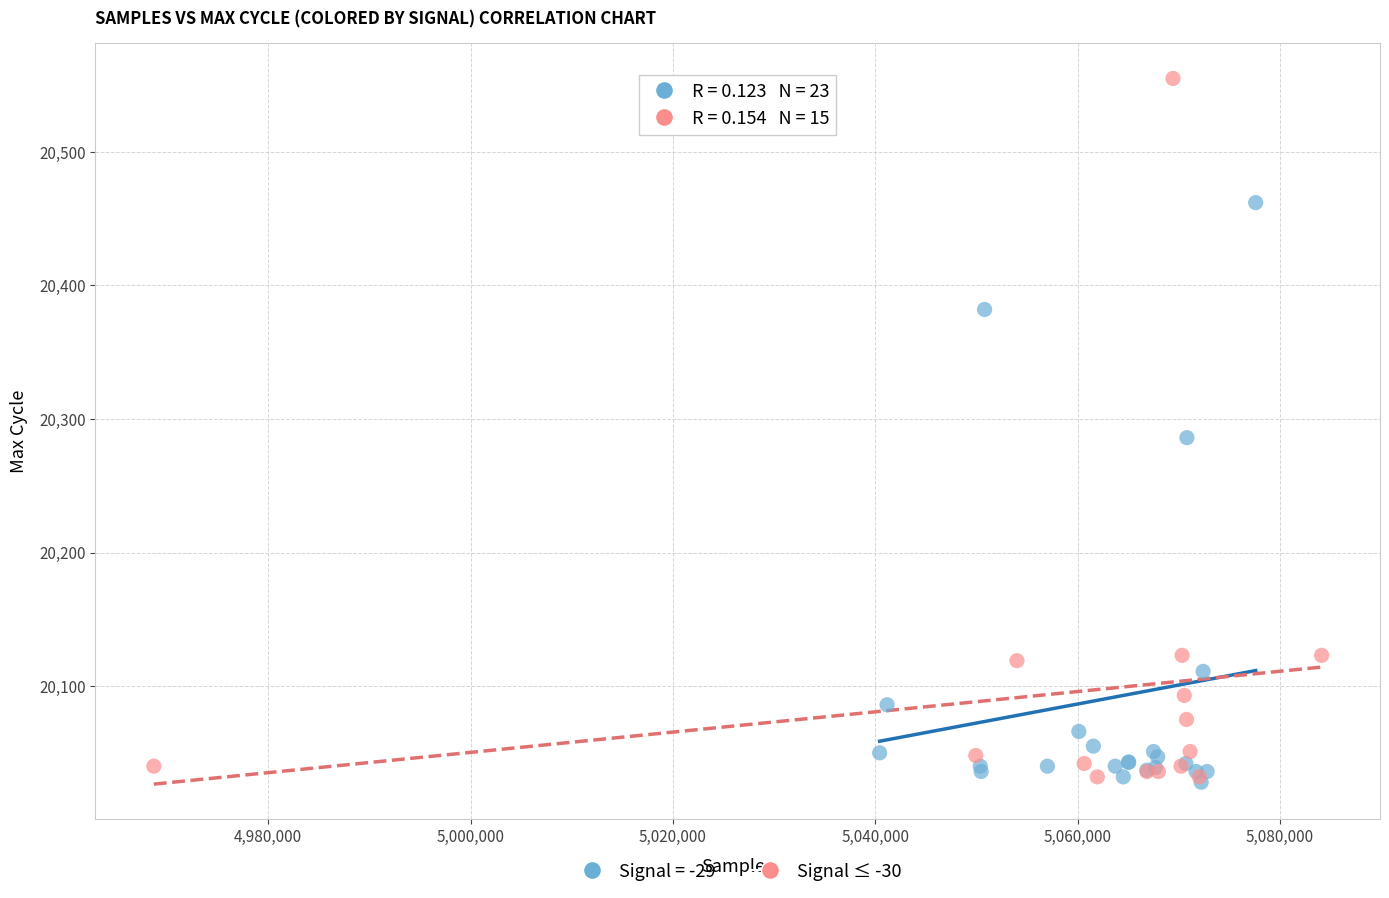

Which series has the widest spread of Y values?

Signal ≤ -30